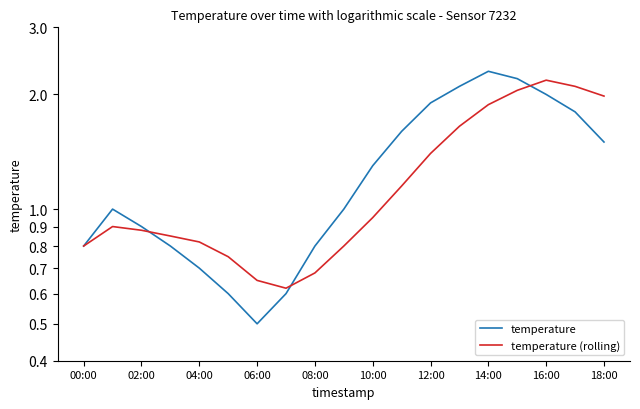

Which series ends up on top after the final intersection of temperature and temperature (rolling)?

temperature (rolling)